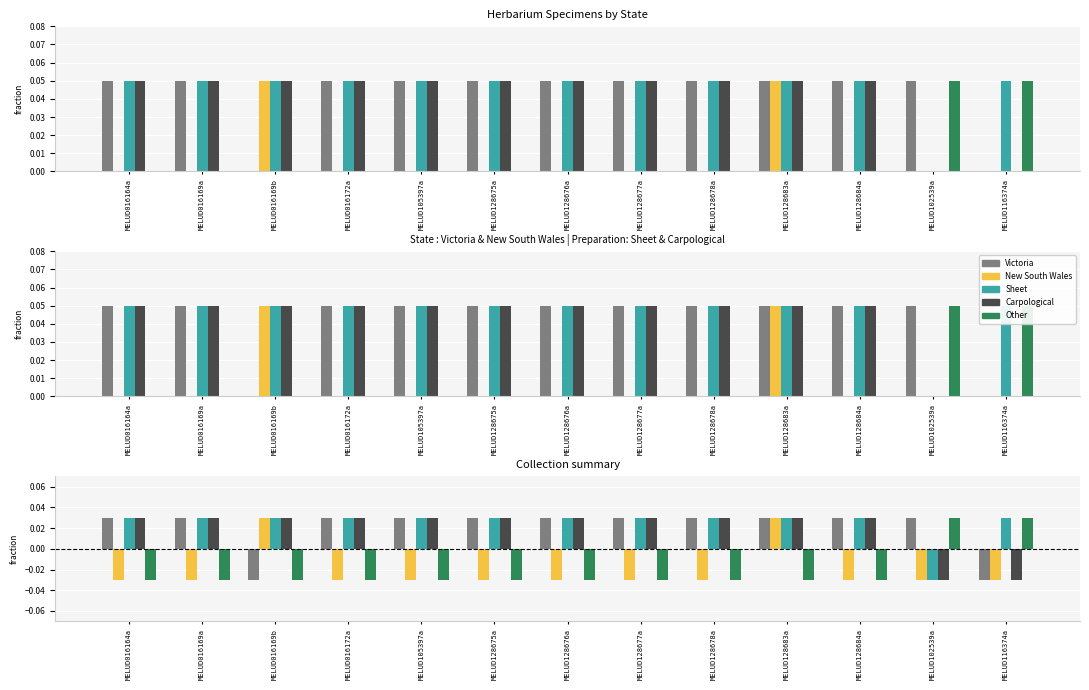

Reading left to right, transcribe all the data shown in this chart.

Victoria: MELUD016164a=0.0	MELUD016169a=0.0	MELUD016169b=-0.0	MELUD016172a=0.0	MELUD105397a=0.0	MELUD128675a=0.0	MELUD128676a=0.0	MELUD128677a=0.0	MELUD128678a=0.0	MELUD128683a=0.0	MELUD128684a=0.0	MELUD102539a=0.0	MELUD116374a=-0.0
New South Wales: MELUD016164a=-0.0	MELUD016169a=-0.0	MELUD016169b=0.0	MELUD016172a=-0.0	MELUD105397a=-0.0	MELUD128675a=-0.0	MELUD128676a=-0.0	MELUD128677a=-0.0	MELUD128678a=-0.0	MELUD128683a=0.0	MELUD128684a=-0.0	MELUD102539a=-0.0	MELUD116374a=-0.0
Sheet: MELUD016164a=0.0	MELUD016169a=0.0	MELUD016169b=0.0	MELUD016172a=0.0	MELUD105397a=0.0	MELUD128675a=0.0	MELUD128676a=0.0	MELUD128677a=0.0	MELUD128678a=0.0	MELUD128683a=0.0	MELUD128684a=0.0	MELUD102539a=-0.0	MELUD116374a=0.0
Carpological: MELUD016164a=0.0	MELUD016169a=0.0	MELUD016169b=0.0	MELUD016172a=0.0	MELUD105397a=0.0	MELUD128675a=0.0	MELUD128676a=0.0	MELUD128677a=0.0	MELUD128678a=0.0	MELUD128683a=0.0	MELUD128684a=0.0	MELUD102539a=-0.0	MELUD116374a=-0.0
Other: MELUD016164a=-0.0	MELUD016169a=-0.0	MELUD016169b=-0.0	MELUD016172a=-0.0	MELUD105397a=-0.0	MELUD128675a=-0.0	MELUD128676a=-0.0	MELUD128677a=-0.0	MELUD128678a=-0.0	MELUD128683a=-0.0	MELUD128684a=-0.0	MELUD102539a=0.0	MELUD116374a=0.0